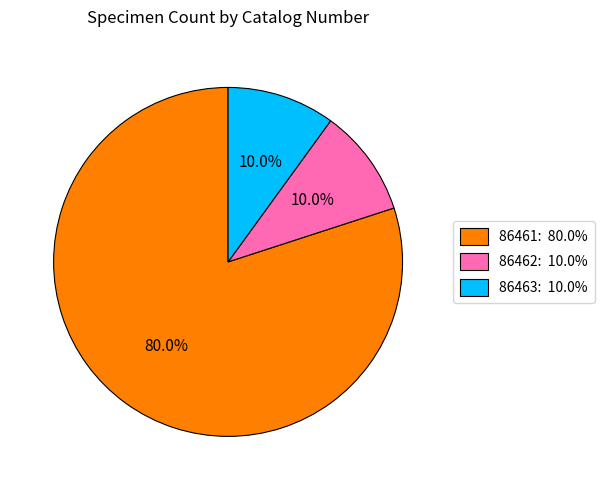

What percentage is the 86462 slice, to the nearest percent?

10%